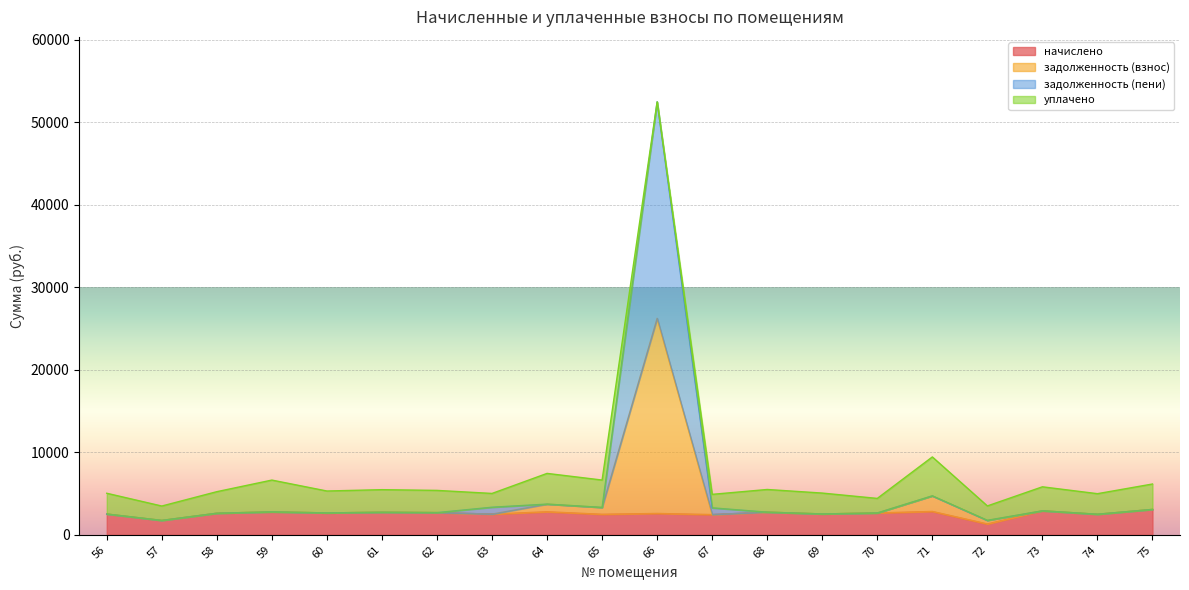

Which category has the lowest value across all series?

72